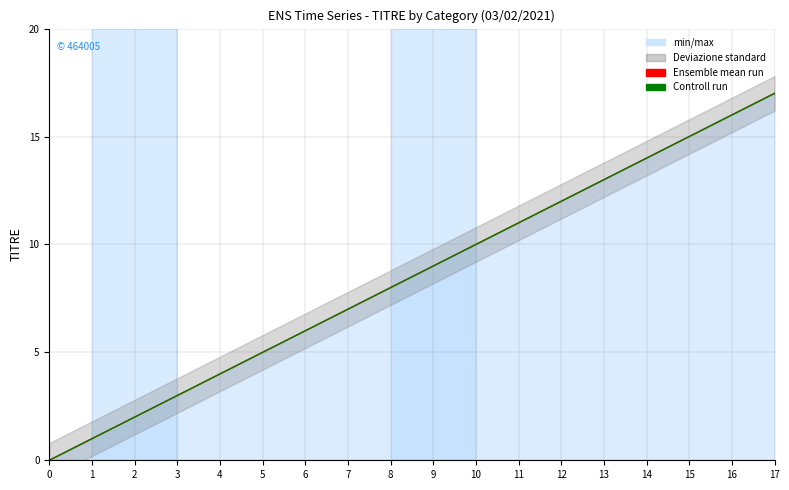

True or false: Ensemble mean run has a value of 25 at 14.

False